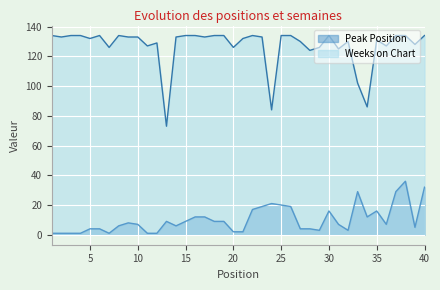

What is the minimum value for Peak Position?

1